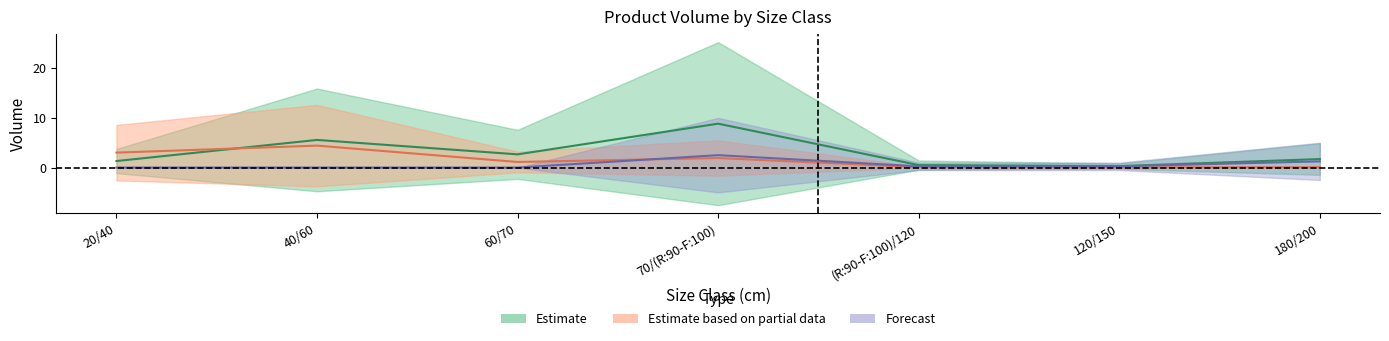

How many lines are shown in the chart?

3